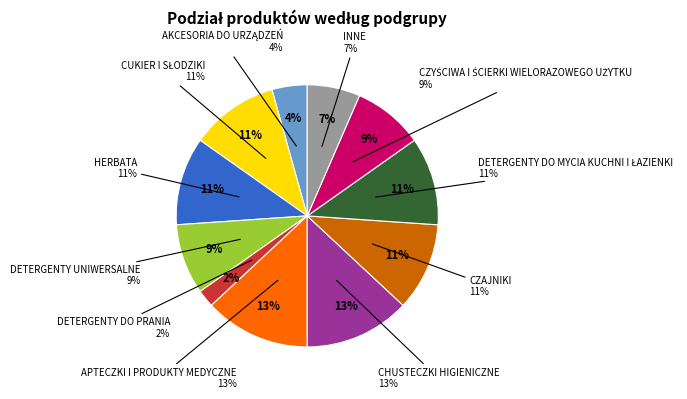

Is CZAJNIKI the majority of the pie?

No